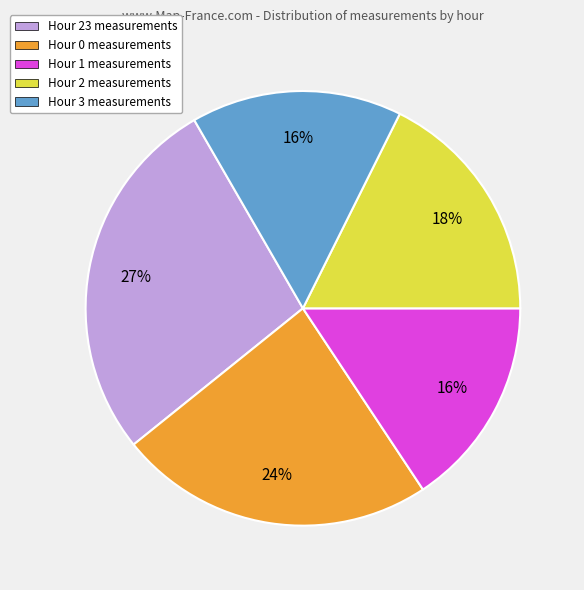

Does Hour 3 measurements represent more than half of the total?

No